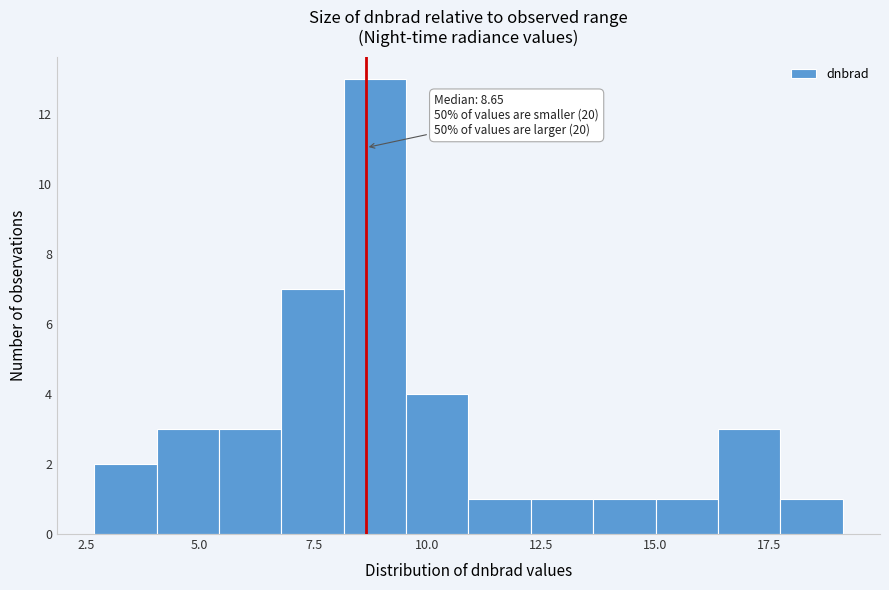

Around what value on the x-axis is the tallest bar? Give the approximate position of its centre, as read against the axis.

9.0